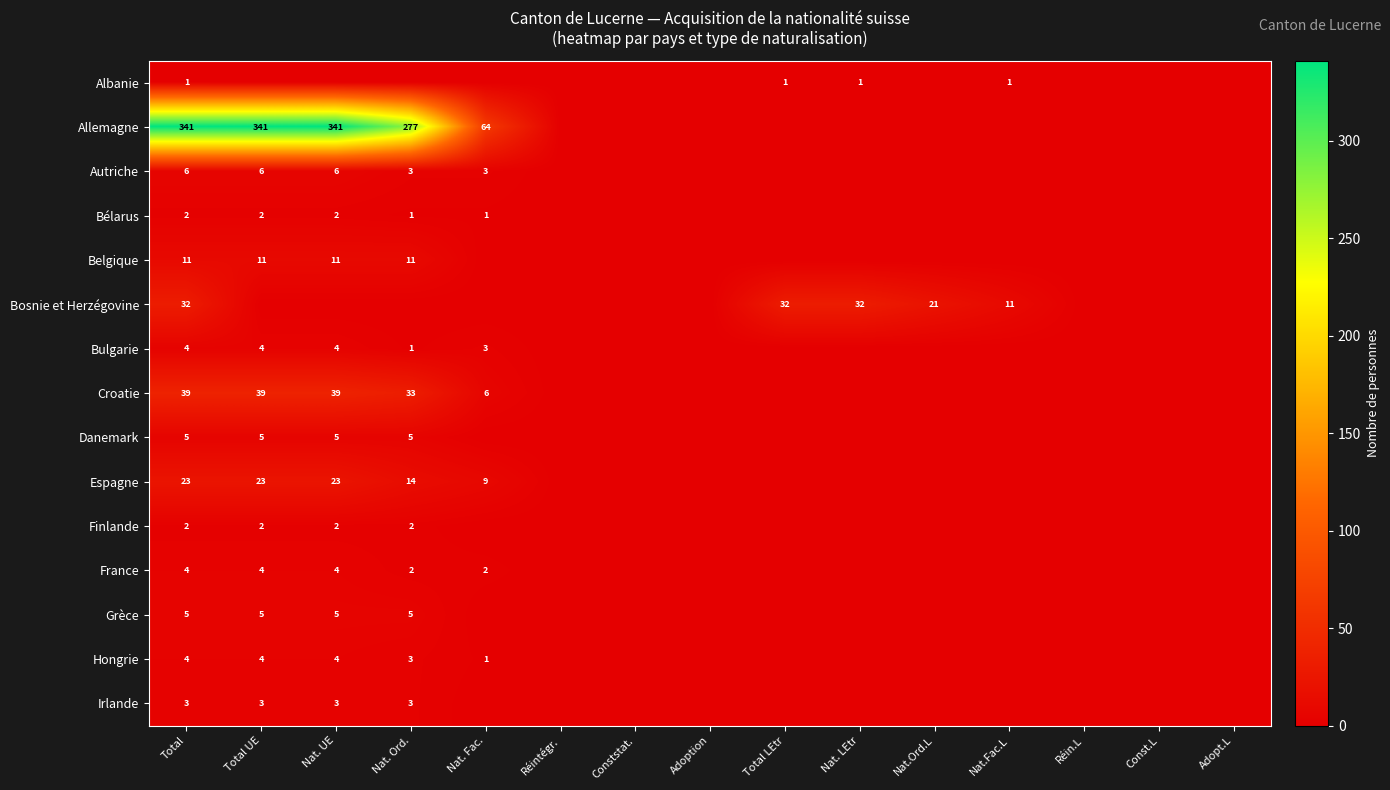

Between Adopt.L and Adoption, which is larger?

Adopt.L